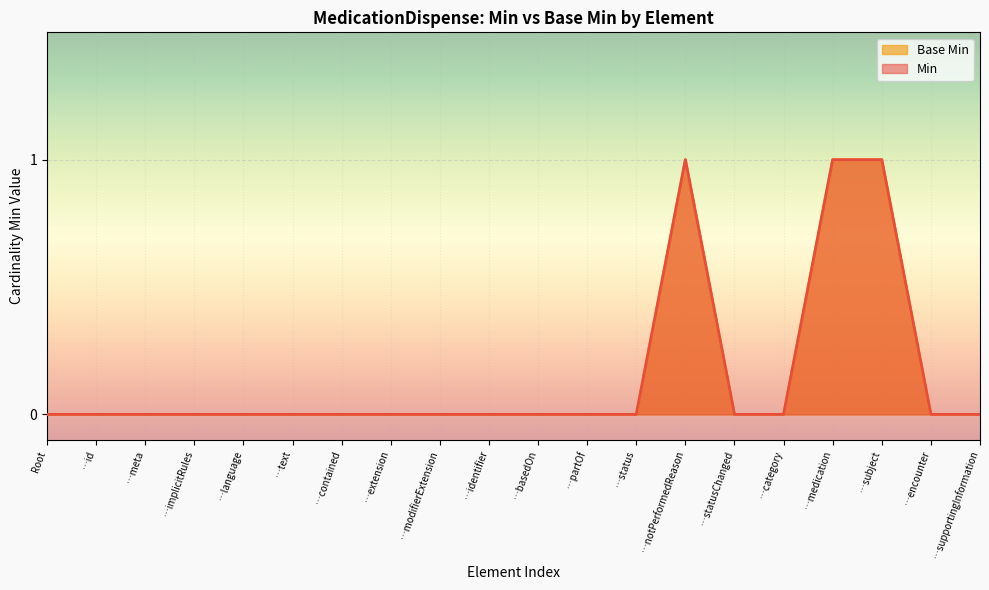

How many values in the Base Min series exceed 0?

3